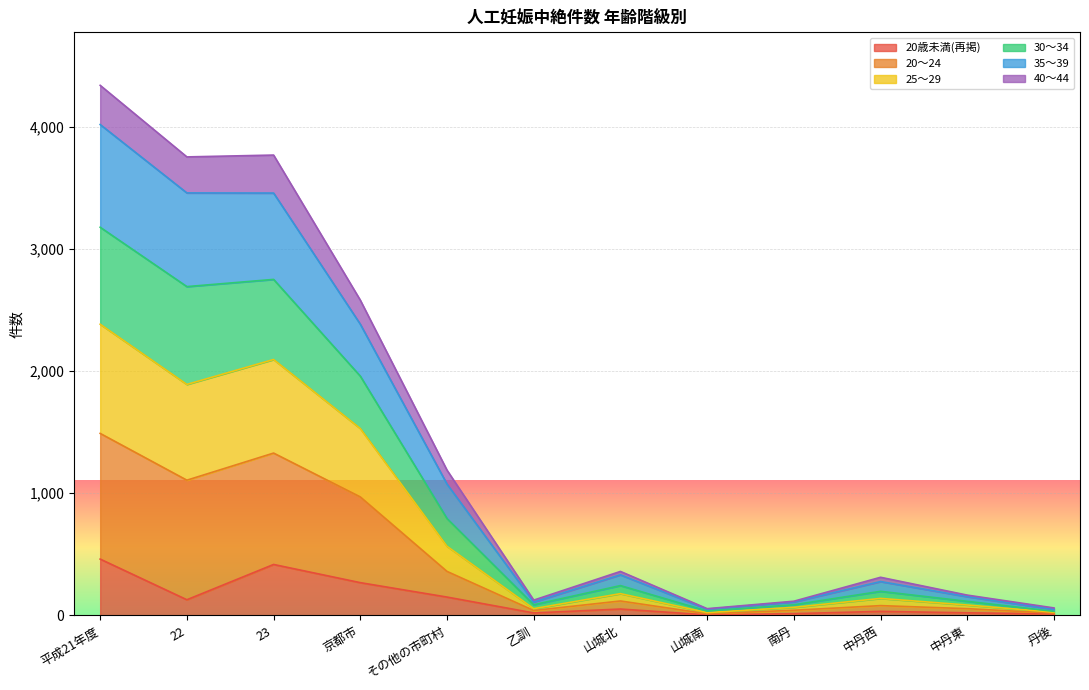

What are all the series names shown in the legend?

20歳未満(再掲), 20〜24, 25〜29, 30〜34, 35〜39, 40〜44